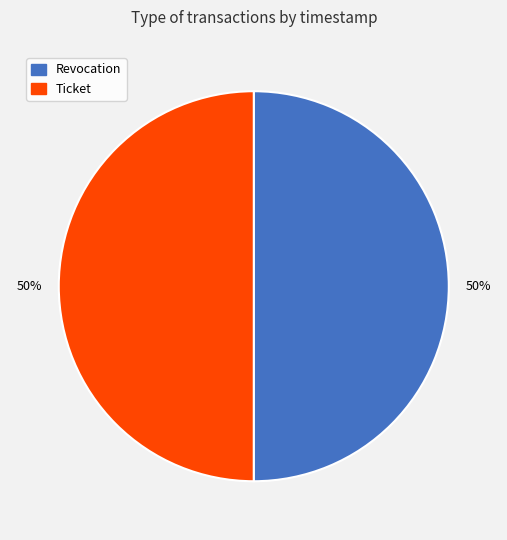

What is the ratio of the value at Revocation to the value at Ticket?

1.0